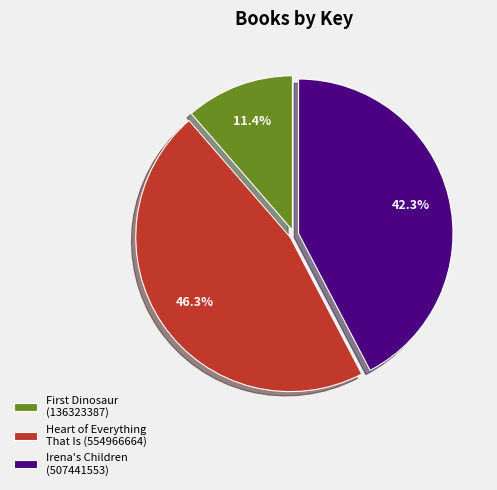

Rank the categories by value from lowest to highest.

First Dinosaur (136323387), Irena's Children (507441553), Heart of Everything That Is (554966664)